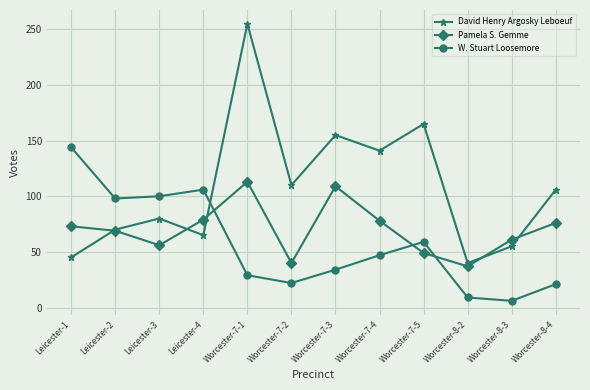

How many interior local valleys does the Pamela S. Gemme series have?

3